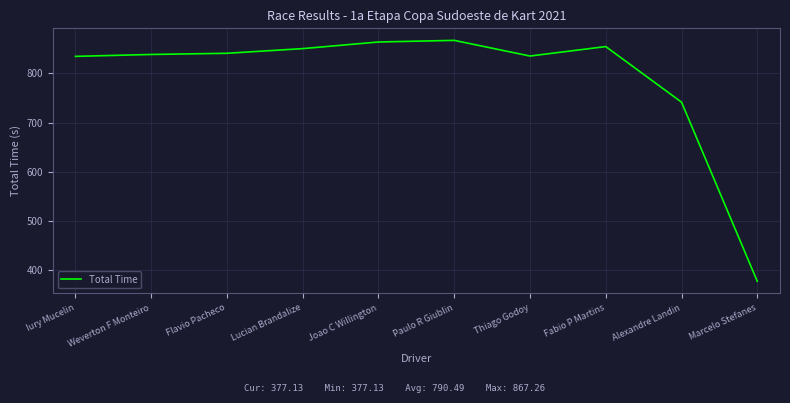

Between Marcelo Stefanes and Thiago Godoy, which is larger?

Thiago Godoy